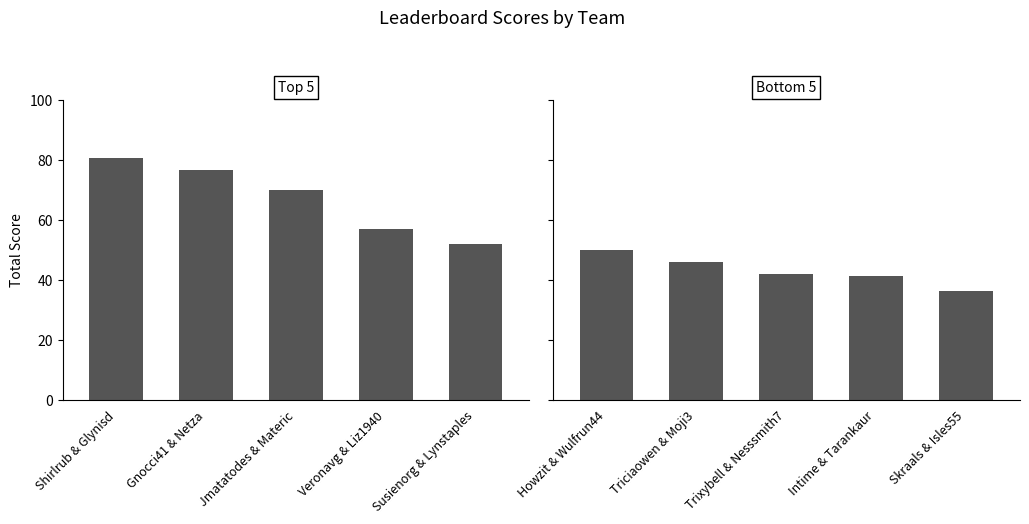

At which label is Top 5 closest to 66?

Jmatatodes & Materic